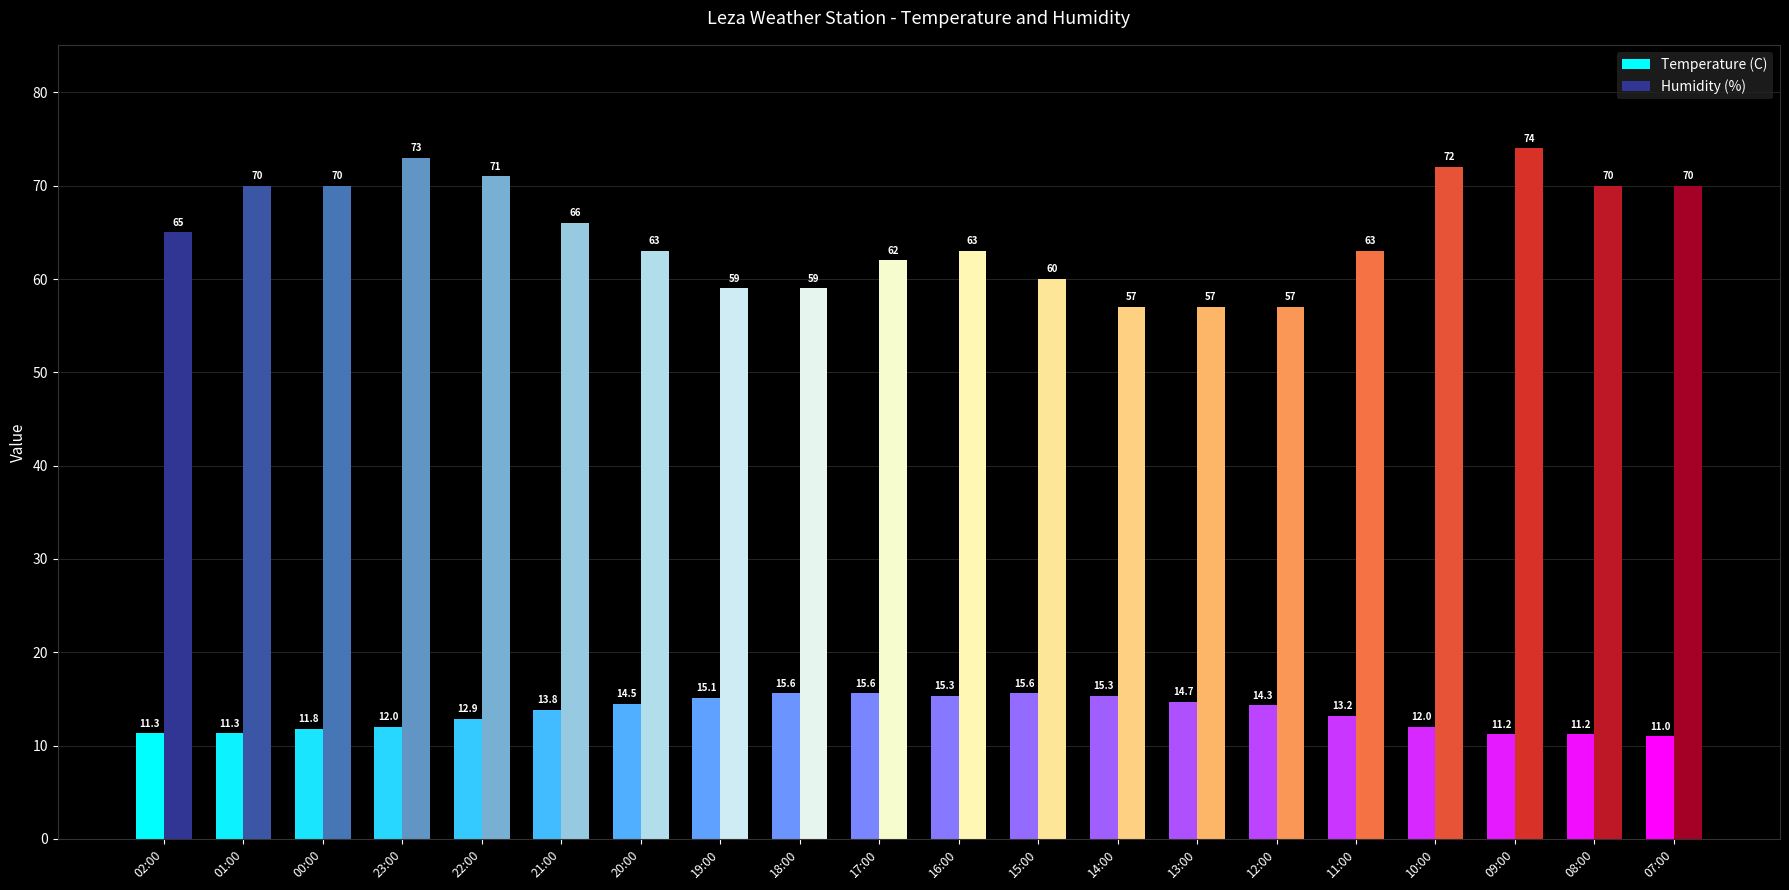

At which category is the sum across all series the highest?

09:00